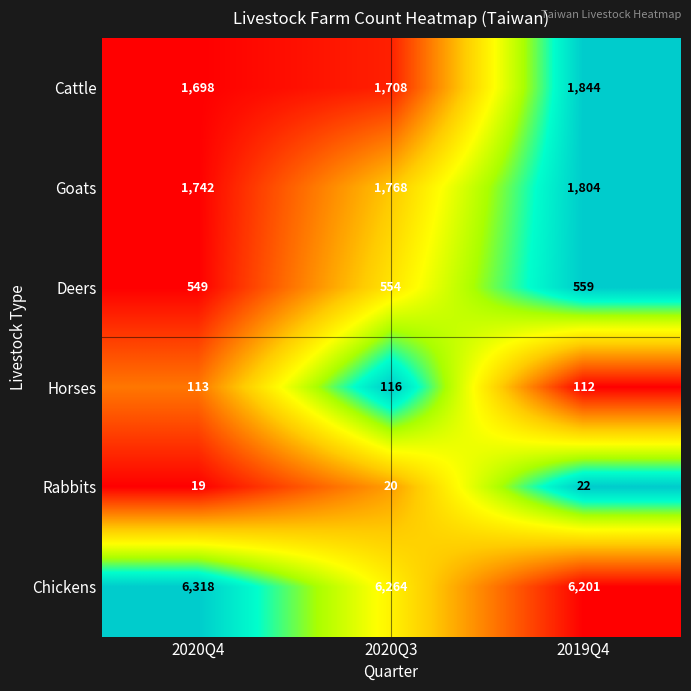

At which category does the chart reach its peak across all series?

2020Q4